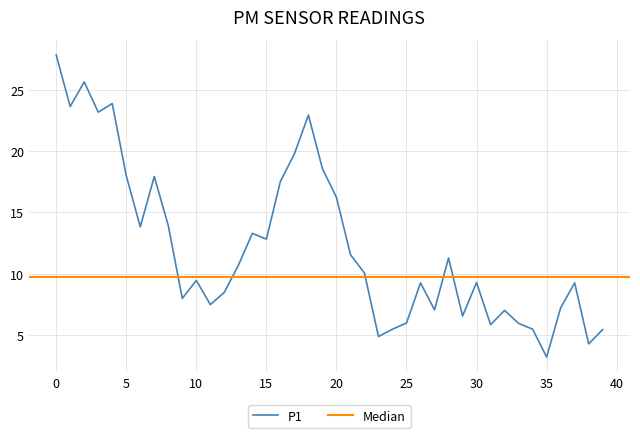

The value of P1 at 30 is 16.2. True or false?

False